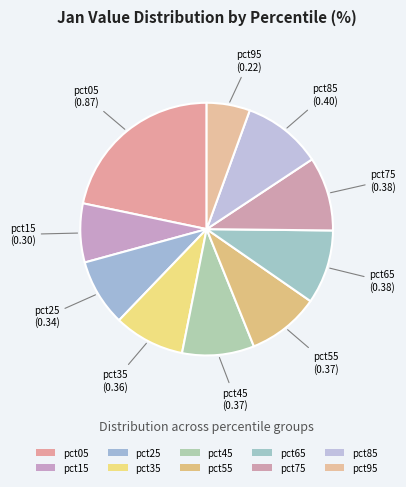

Count the number of slices in the pie.

10